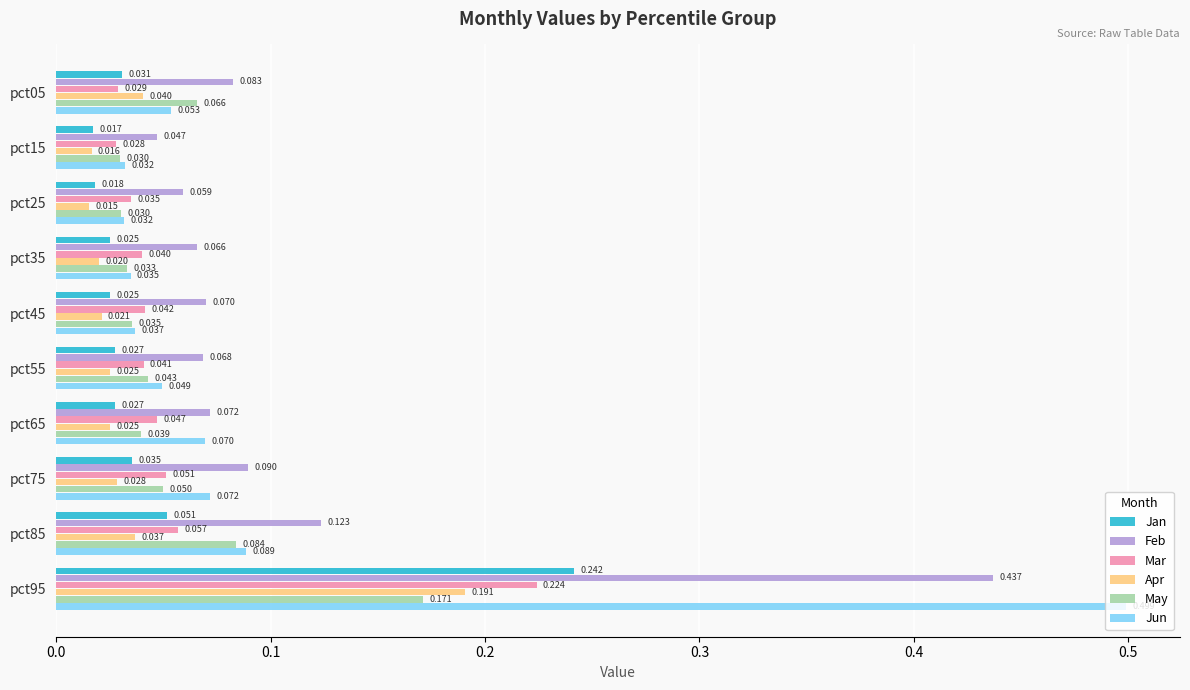

Between pct05 and pct75, which series saw the biggest shift?

Mar